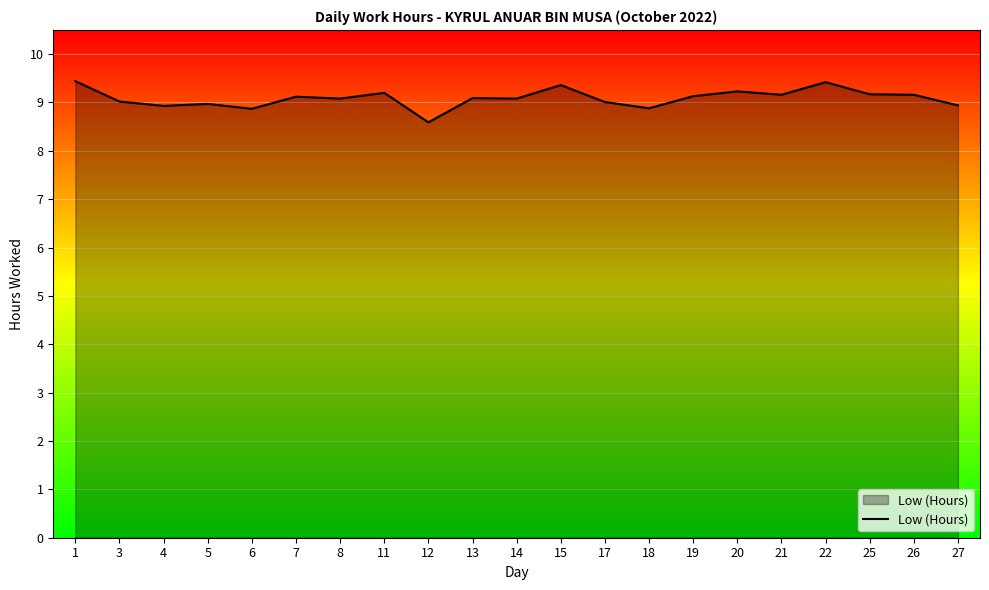

What is the minimum value shown in the chart?

8.6